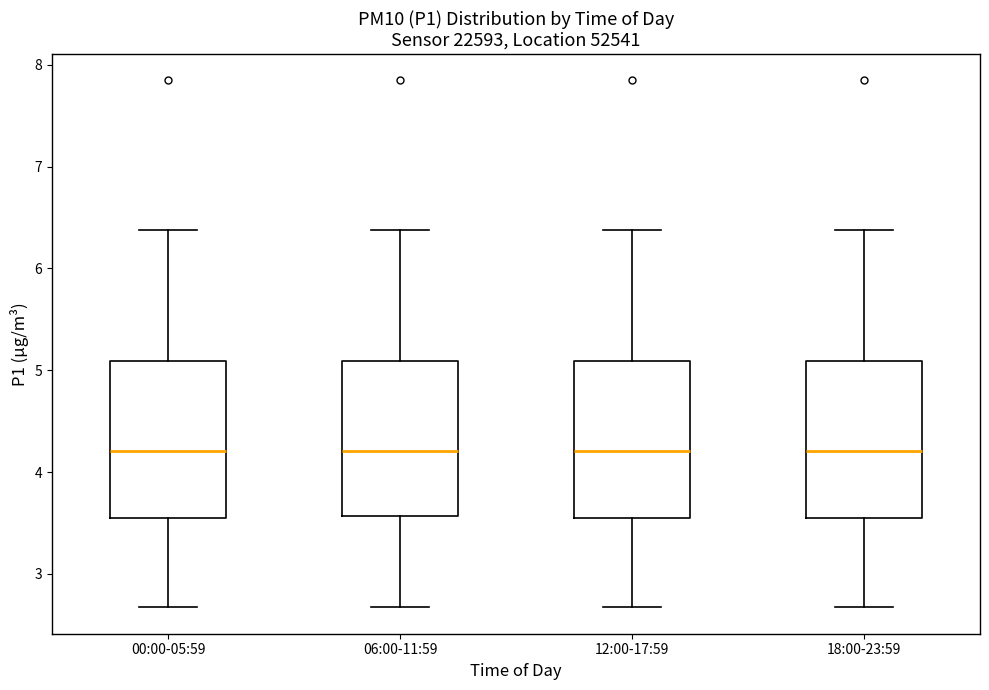

Reading left to right, read every box against the y-axis: the position of its median line, the range the box covers, and the ends of its whiskers. The values are not printed on the chart, so give them approximately, as read against the axis.

00:00-05:59: median 4.2, box 3.5 to 5.1, whiskers 2.7 to 6.4
06:00-11:59: median 4.2, box 3.6 to 5.1, whiskers 2.7 to 6.4
12:00-17:59: median 4.2, box 3.5 to 5.1, whiskers 2.7 to 6.4
18:00-23:59: median 4.2, box 3.5 to 5.1, whiskers 2.7 to 6.4